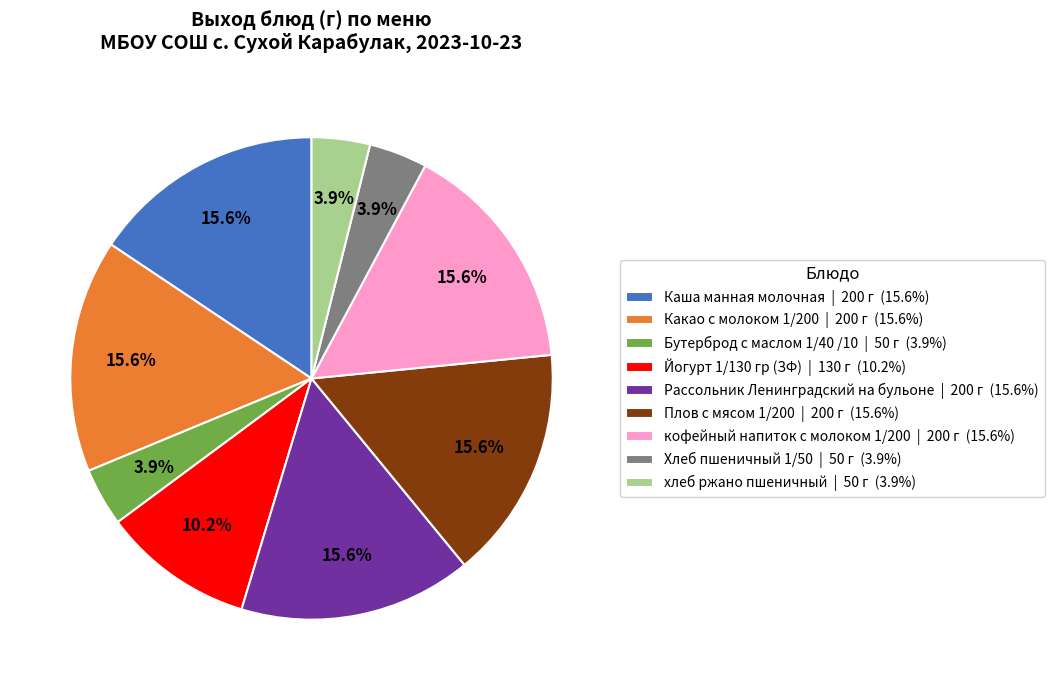

Which has a higher value, Бутерброд с маслом 1/40 /10 or Какао с молоком 1/200?

Какао с молоком 1/200